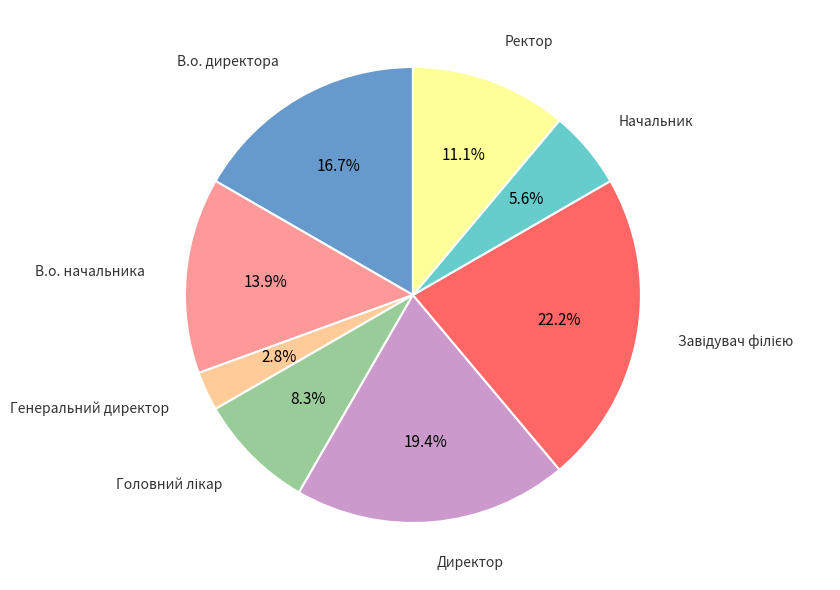

Does any single category account for the majority?

No